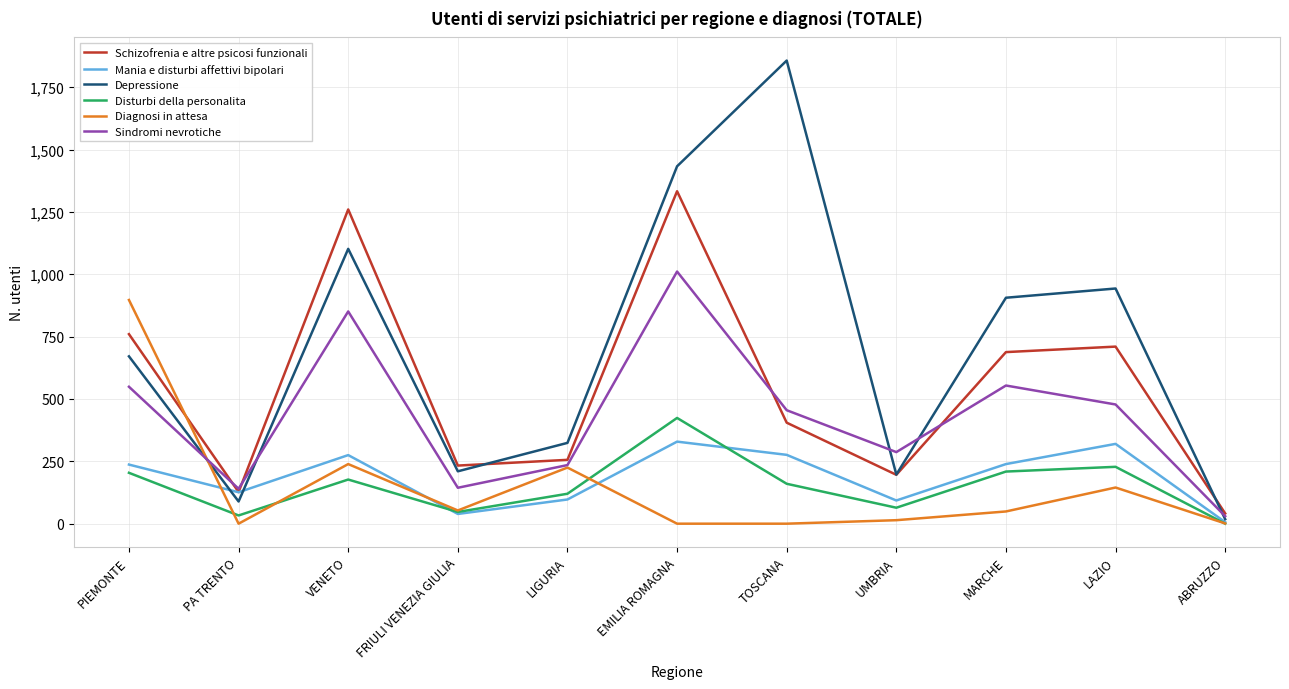

At which category is the sum across all series the highest?

EMILIA ROMAGNA